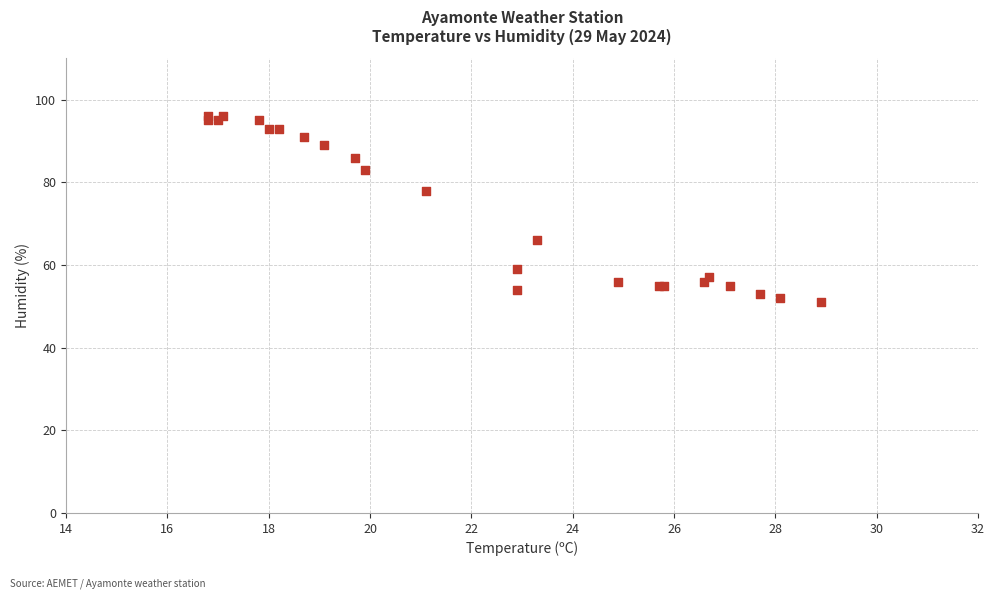

What Y value in the scatter plot is closest to 73?

78